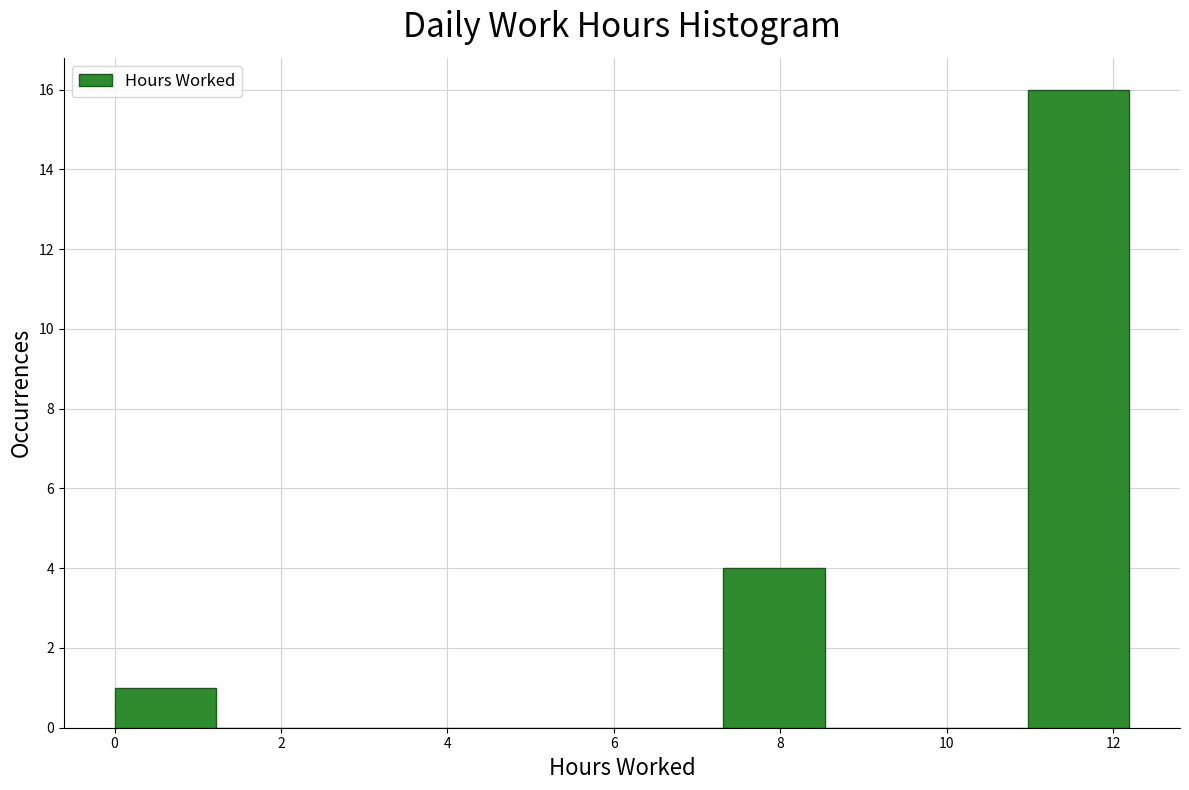

Reading left to right, list every bar in this chart as the range it spans on the x-axis followed by its height. Neither the bar edges nor the heights are printed on the chart, so give them approximately, as read against the axes.

0.0 to 1.2: 1
1.2 to 2.4: 0
2.4 to 3.6: 0
3.6 to 4.8: 0
4.8 to 6.0: 0
6.0 to 7.4: 0
7.4 to 8.6: 4
8.6 to 9.8: 0
9.8 to 11.0: 0
11.0 to 12.2: 16